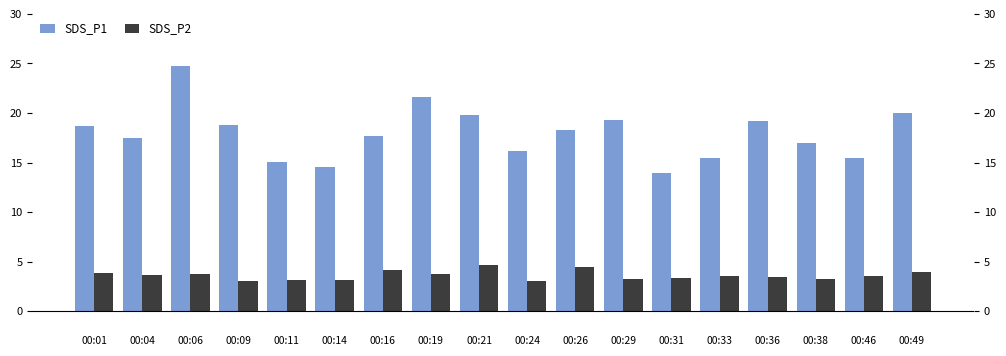

The SDS_P2 series shows 4.5 at 00:11. True or false?

False